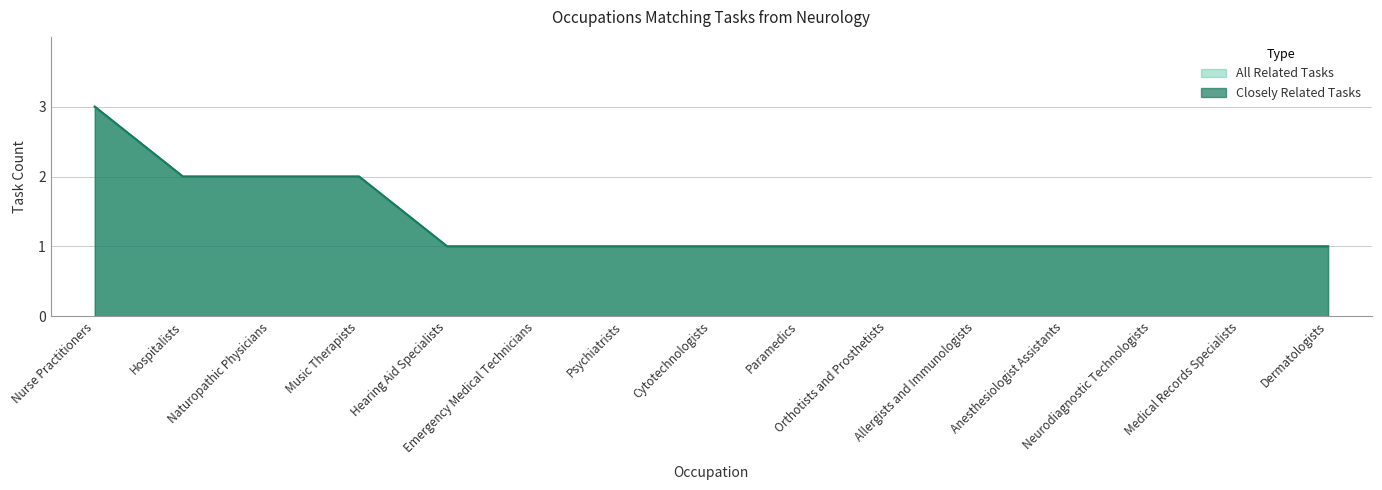

What is the value of the Closely Related Tasks point at the 7th from the left?

1